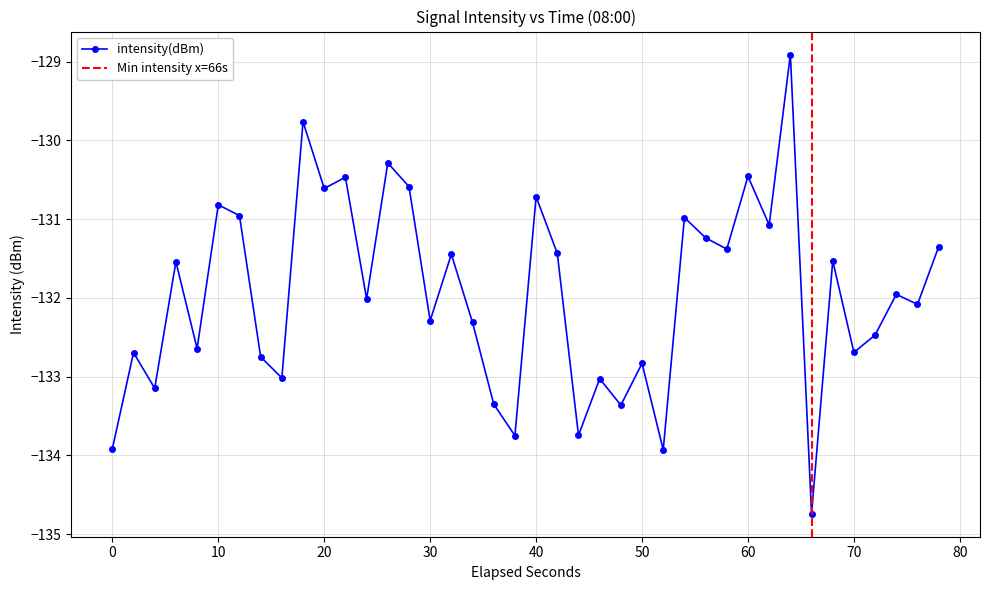

Count the number of categories in the chart.

40